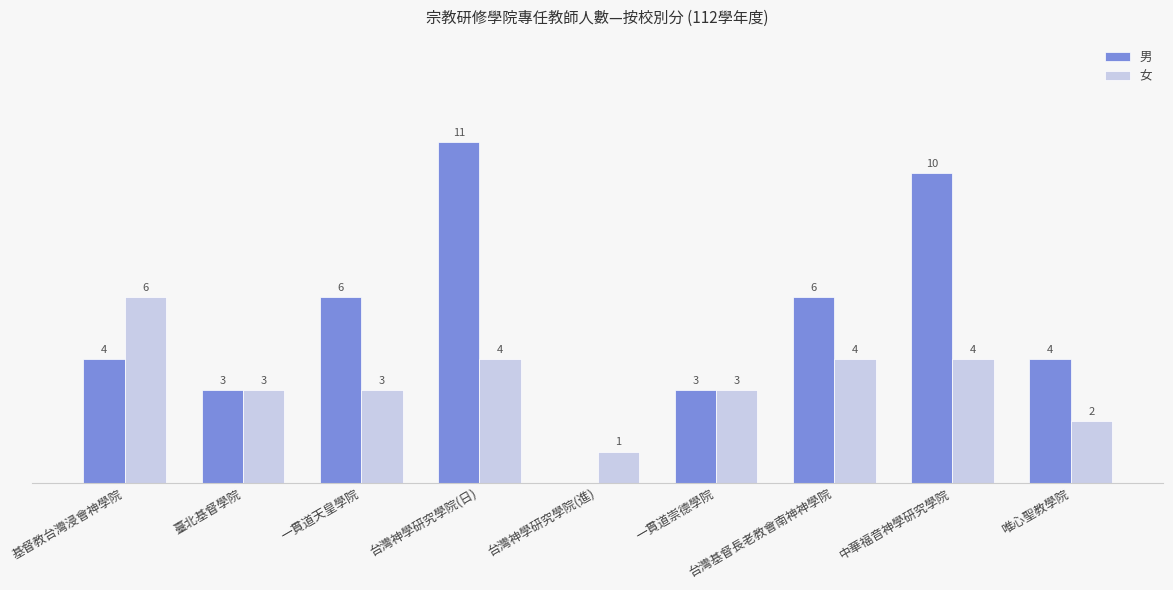

At which category is the sum across all series the highest?

台灣神學研究學院(日)